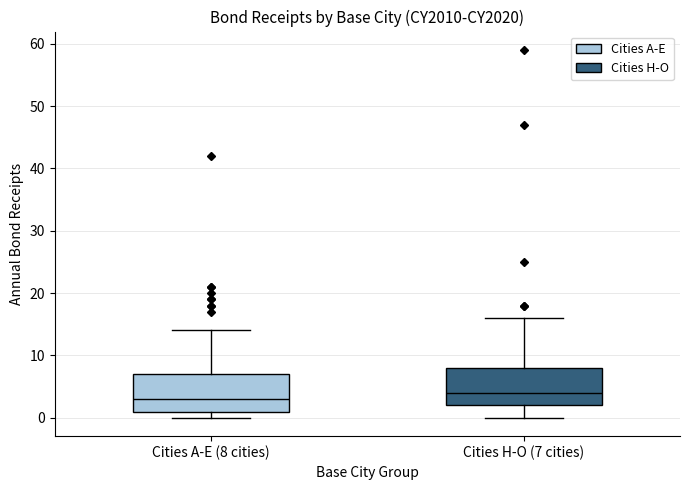

Reading left to right, transcribe this box plot: for each box, give where its median line is, the range the box spans, and where its two whiskers end, as read against the y-axis. The values are not printed on the chart, so give them approximately, as read against the axis.

Cities A-E (8 cities): median 3, box 1 to 7, whiskers 0 to 14
Cities H-O (7 cities): median 4, box 2 to 8, whiskers 0 to 16